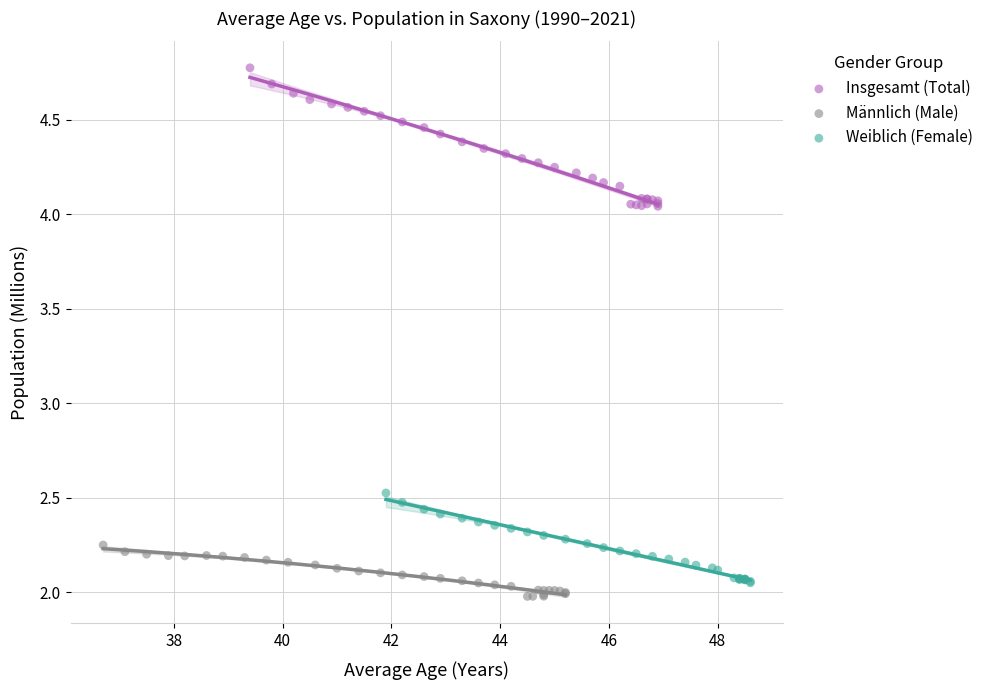

What are all the series names shown in the legend?

Insgesamt (Total), Männlich (Male), Weiblich (Female)